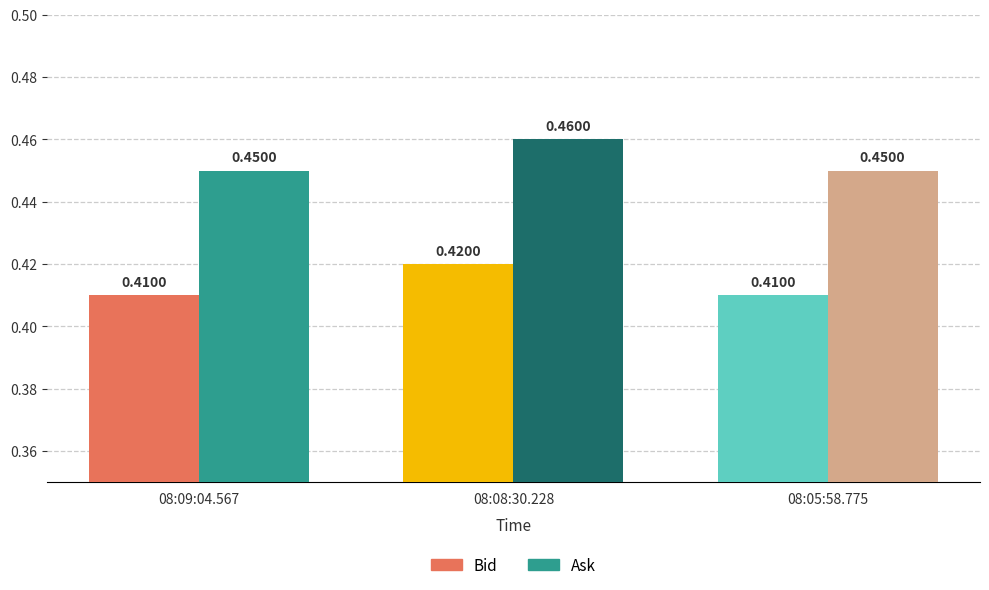

The Ask series shows 0.1 at 08:05:58.775. True or false?

False